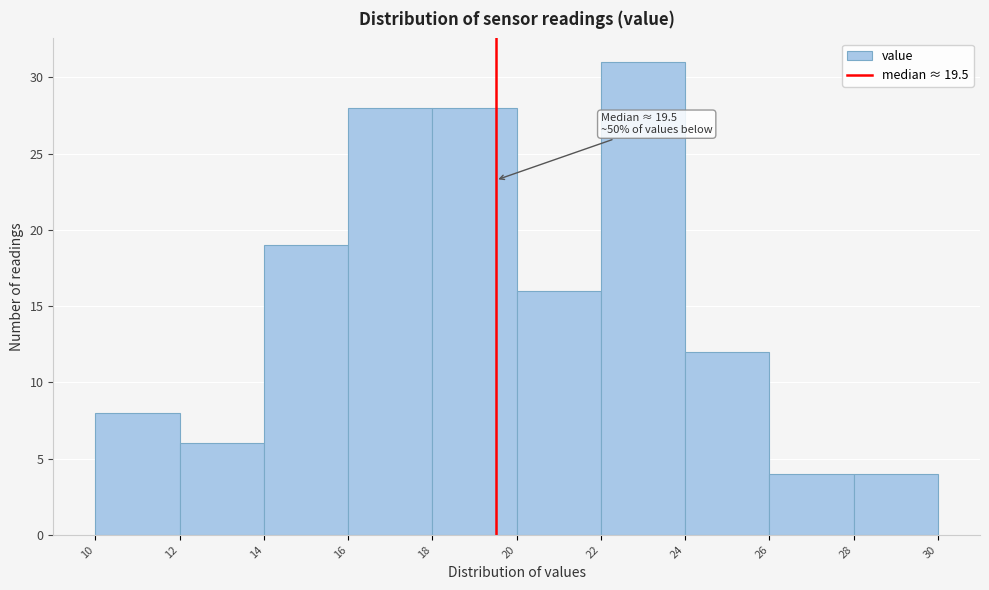

Which range on the x-axis has the tallest bar?

22 to 24